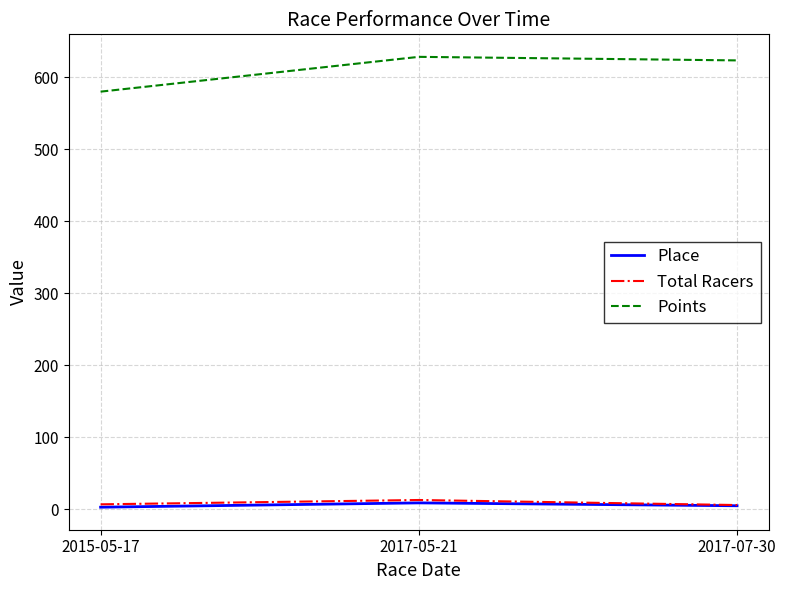

Which series has the largest total across all categories?

Points